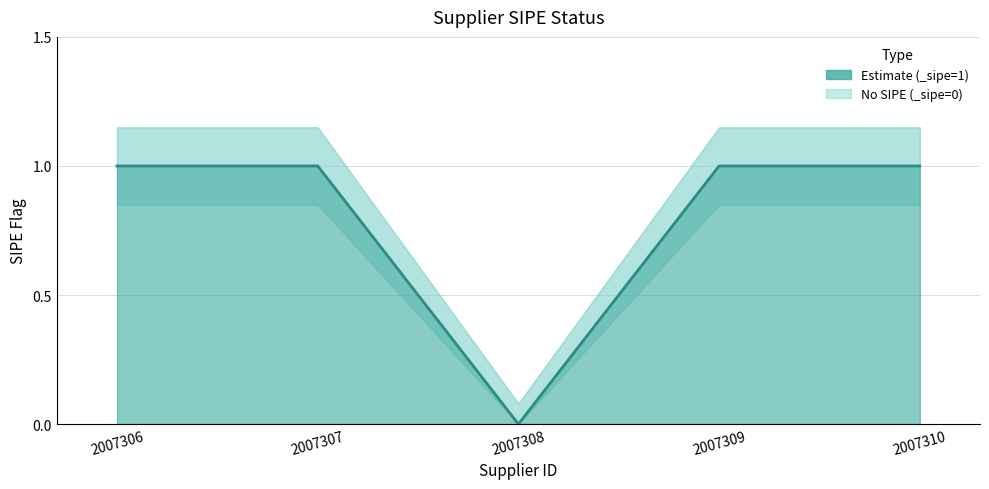

Which category has the lowest value across all series?

2007308